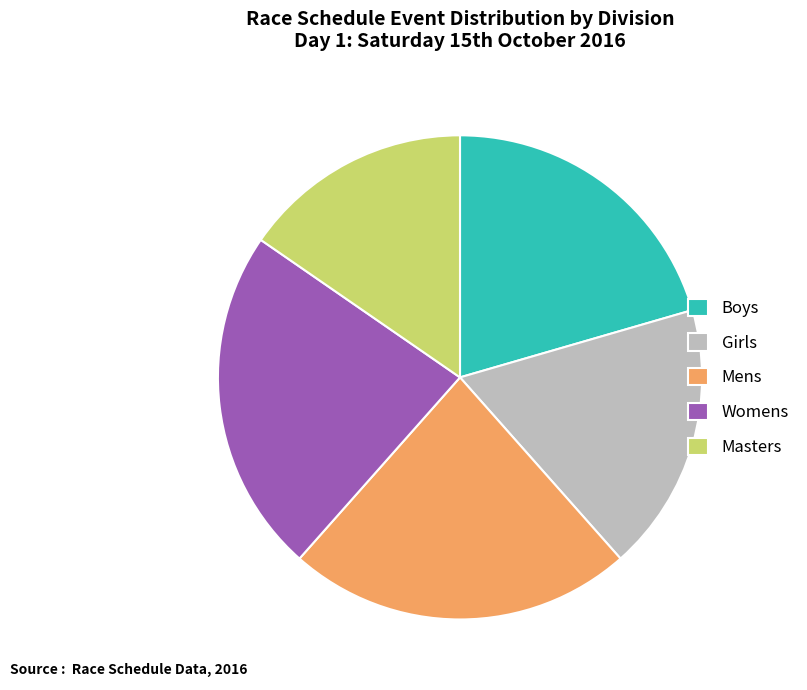

Does any single category account for the majority?

No